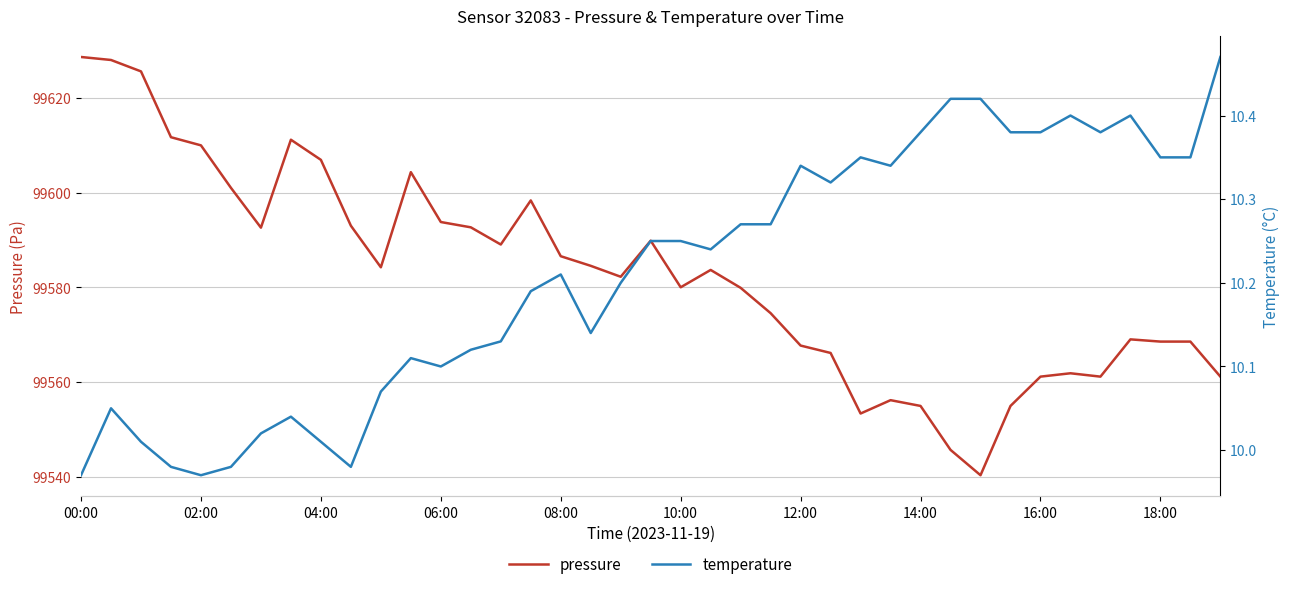

True or false: temperature and pressure cross at least once.

False